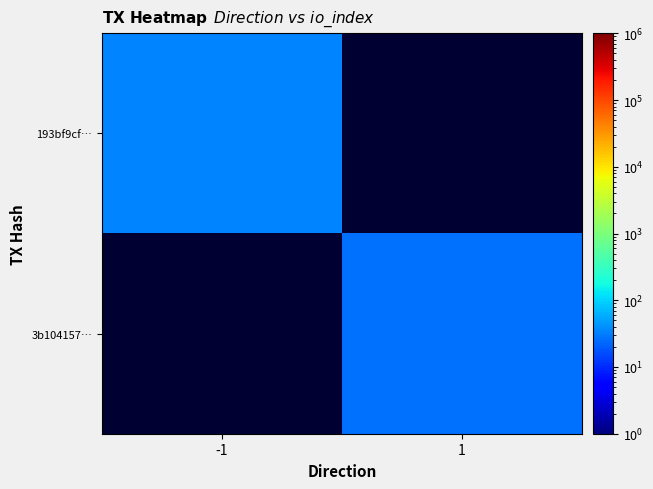

List the labels in order of 193bf9cf… value, largest first.

-1, 1